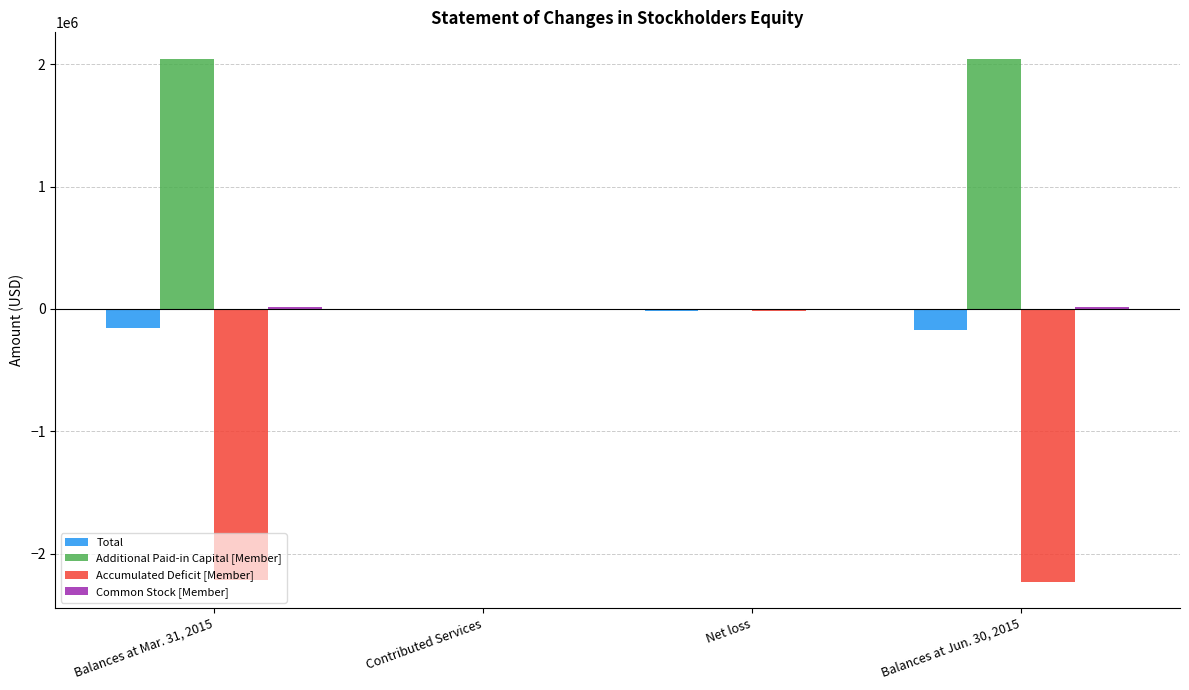

The value of Total at Balances at Mar. 31, 2015 is -155036. True or false?

True